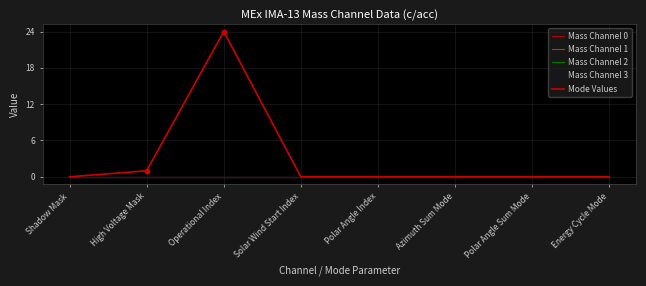

Is this an area chart (filled region under the line)?

No